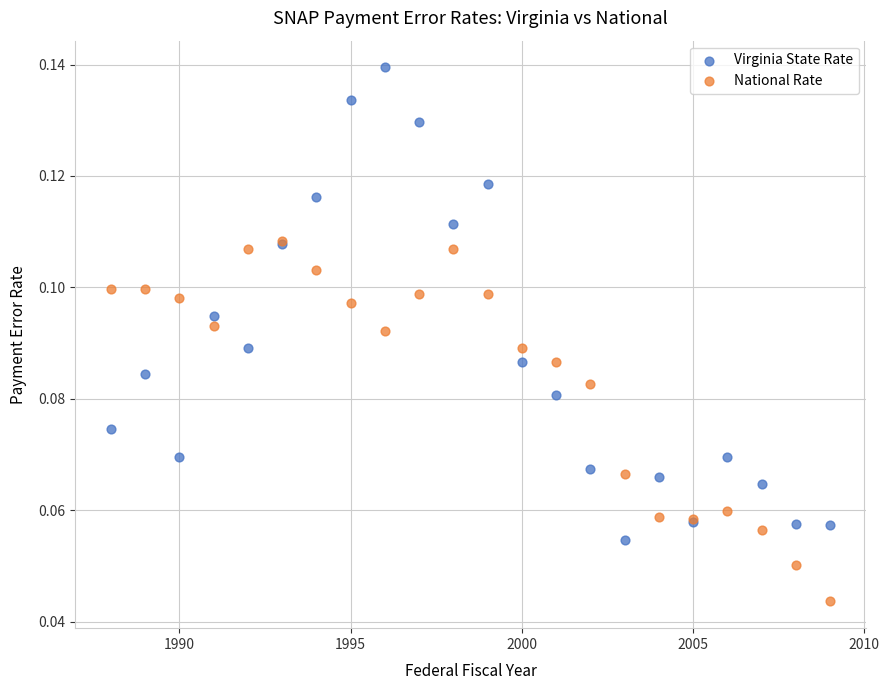

Which series has the largest Y range (max minus min)?

Virginia State Rate